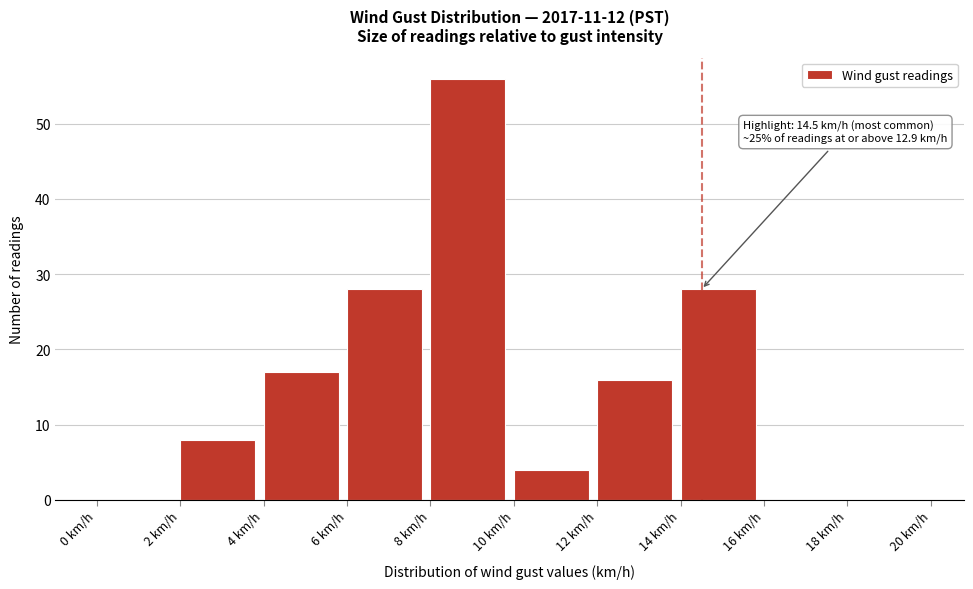

Which range on the x-axis has the tallest bar?

8 to 10